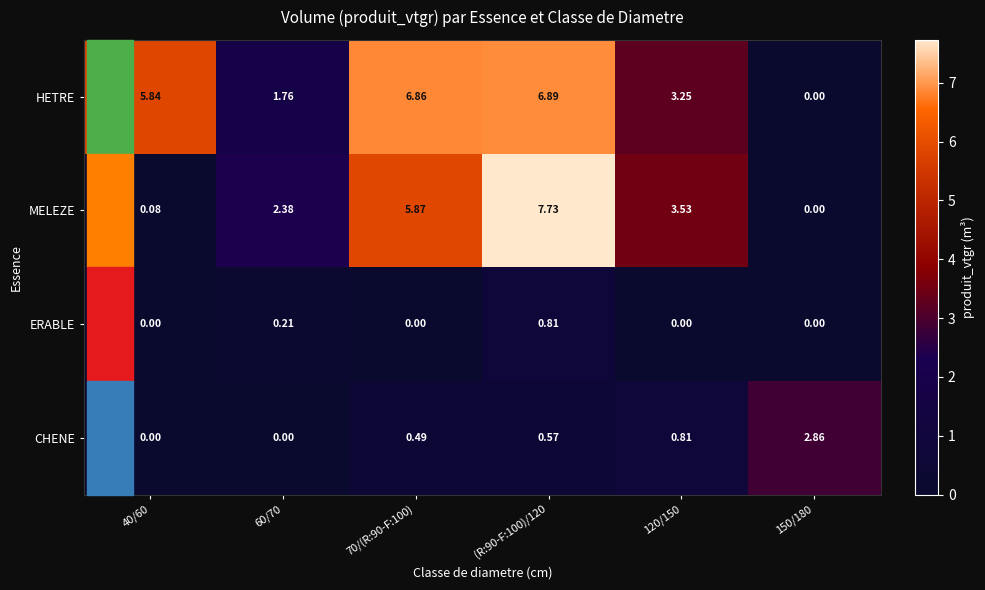

At how many categories does at least one series exceed 6?

2